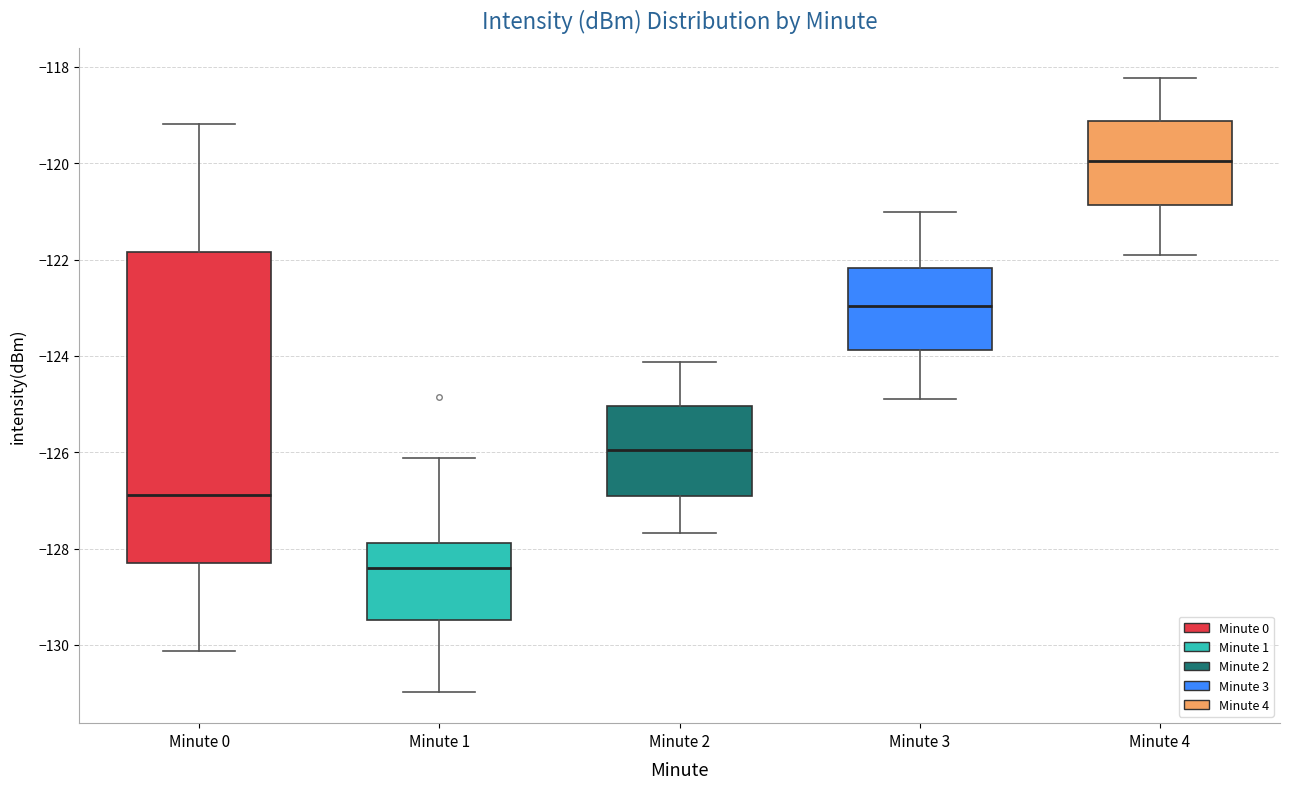

Comparing the boxes themselves (not the whiskers), which one is the tallest?

Minute 0